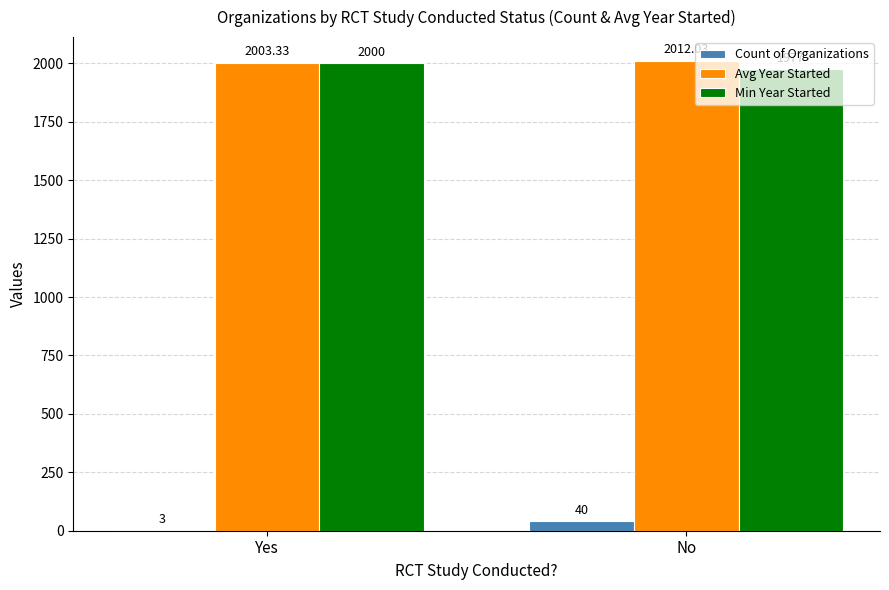

Between Yes and No, which series saw the biggest shift?

Count of Organizations